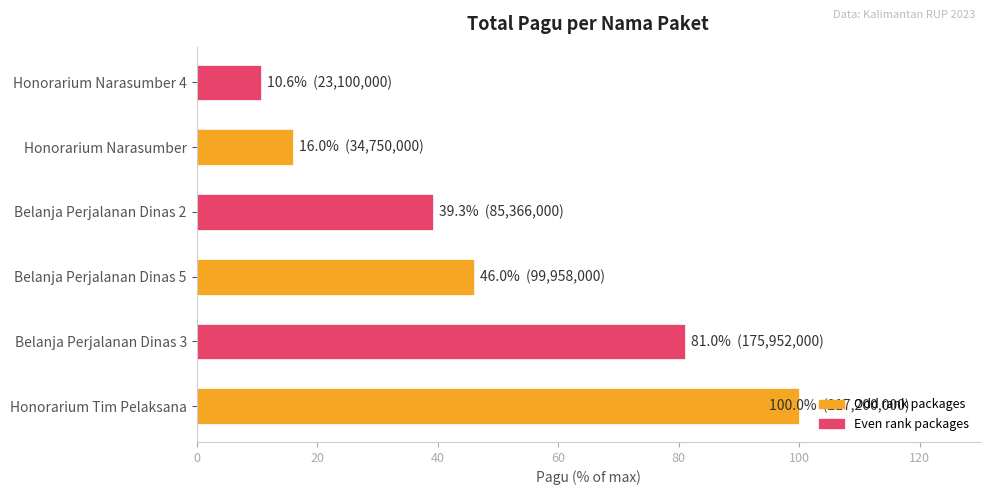

What is the difference between the maximum and minimum values?

89.4